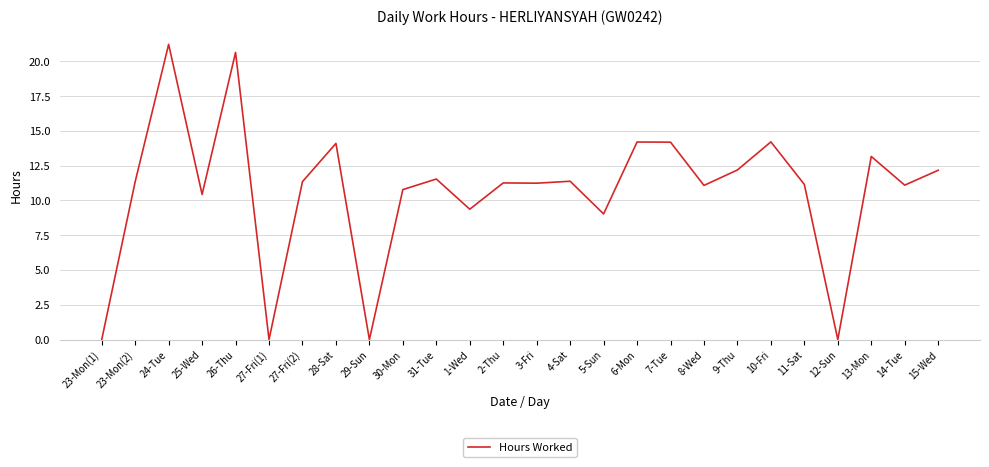

Is it true that the value at 2-Thu is 11.3?

True